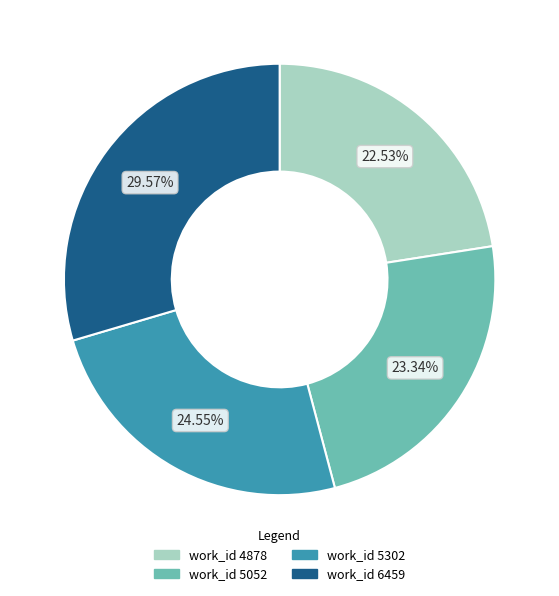

Does any single category account for the majority?

No